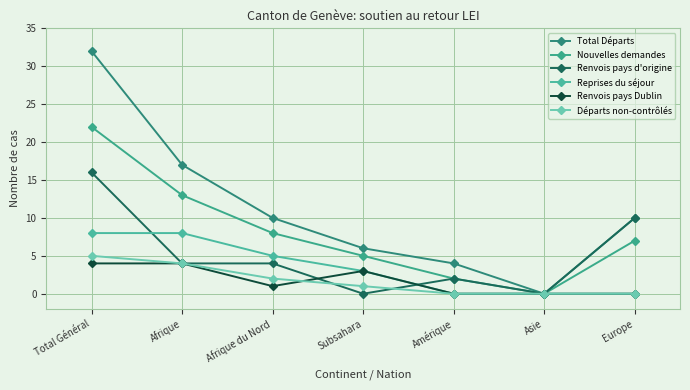

How many lines are shown in the chart?

6